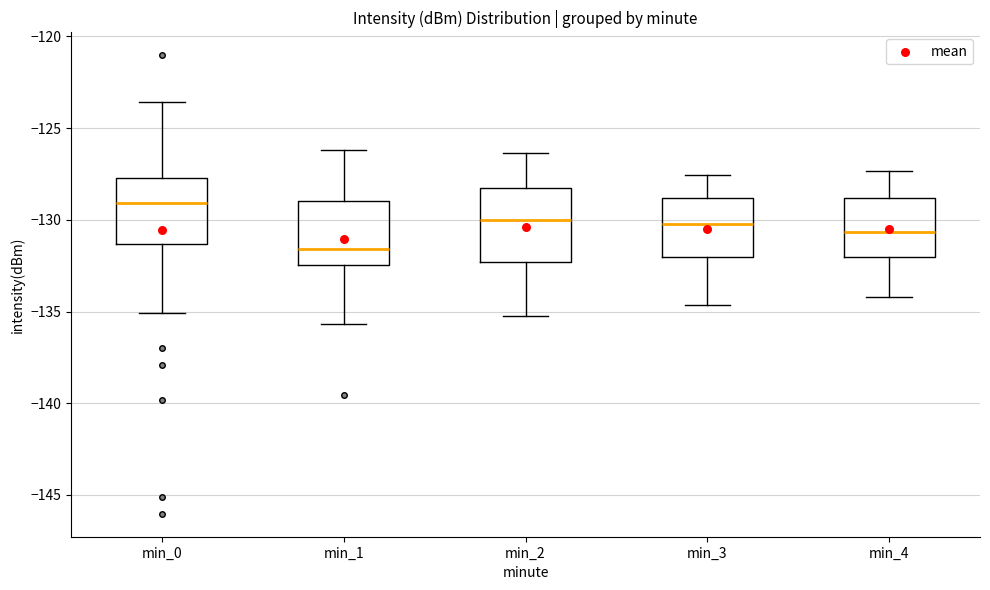

Reading left to right, read every box against the y-axis: the position of its median line, the range the box covers, and the ends of its whiskers. The values are not printed on the chart, so give them approximately, as read against the axis.

min_0: median -129.0, box -131.5 to -127.5, whiskers -135.0 to -123.5
min_1: median -131.5, box -132.5 to -129.0, whiskers -135.5 to -126.0
min_2: median -130.0, box -132.5 to -128.5, whiskers -135.0 to -126.5
min_3: median -130.0, box -132.0 to -129.0, whiskers -134.5 to -127.5
min_4: median -130.5, box -132.0 to -129.0, whiskers -134.0 to -127.5